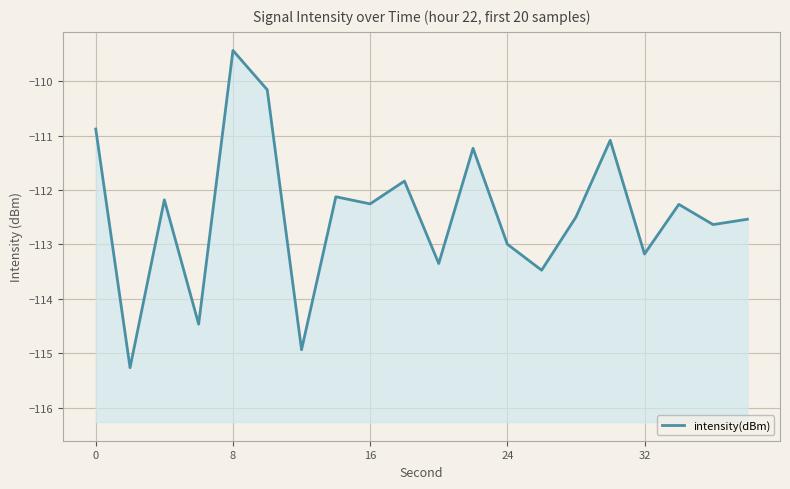

How many data points are above -112?

6